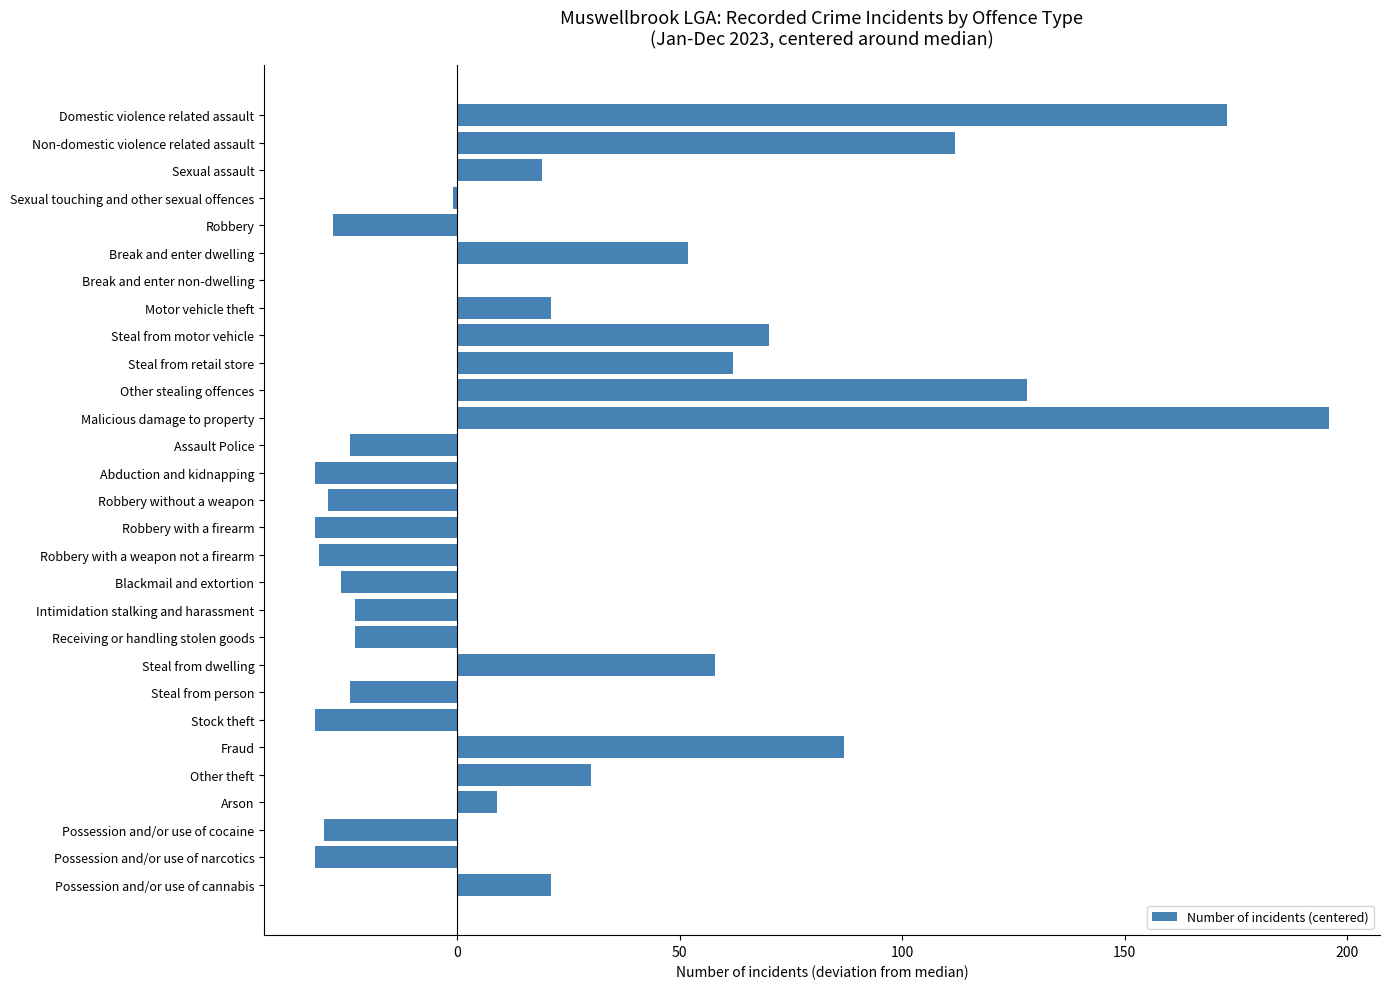

What is the average value?

23